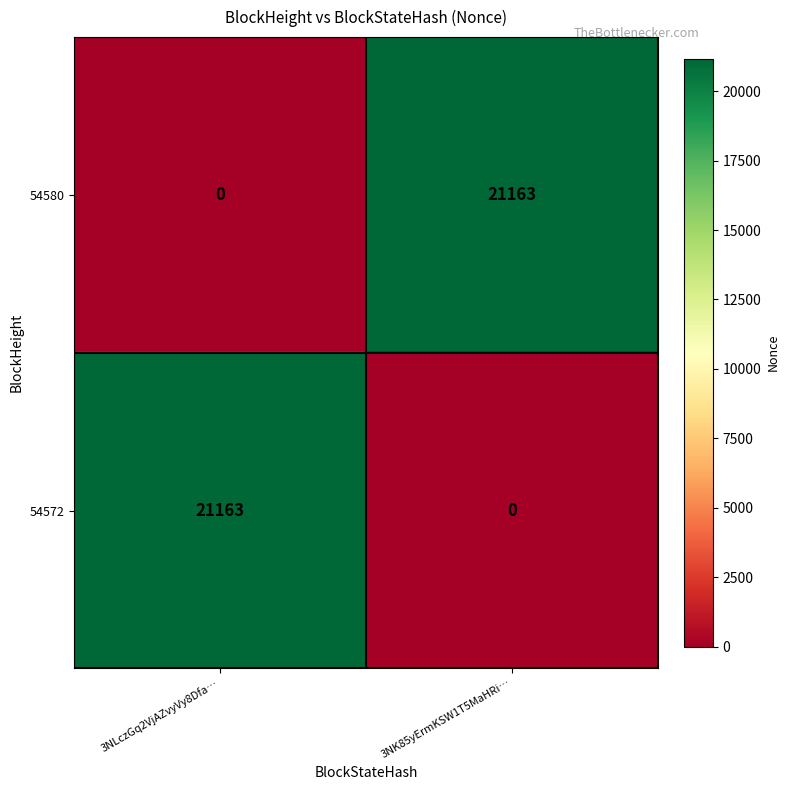

What is the sum of the 54572 values at 3NLczGq2VjAZvyVy8Dfa… and 3NK85yErmKSW1T5MaHRi…?

21163